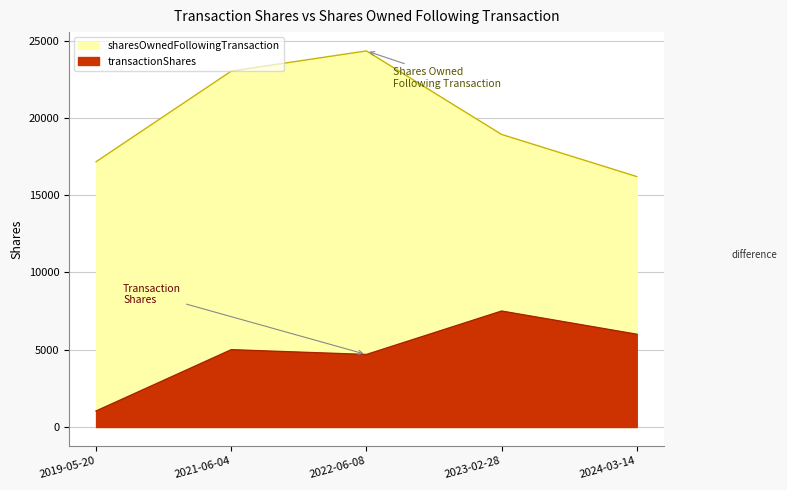

True or false: transactionShares has a value of 2007 at 2024-03-14.

False